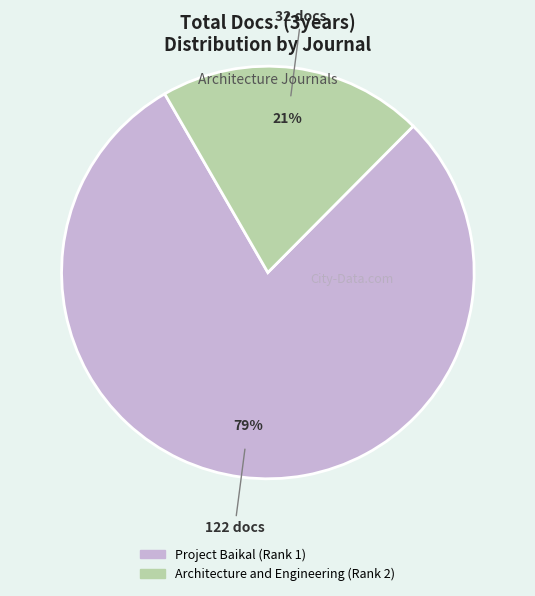

Is Project Baikal (Rank 1) the majority of the pie?

Yes